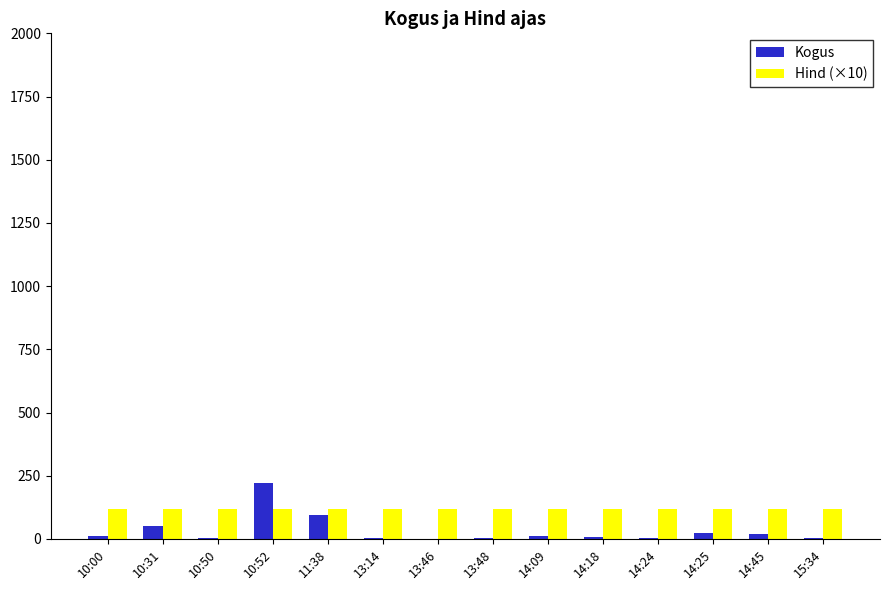

Is it true that Kogus equals 10.0 at 10:00?

True